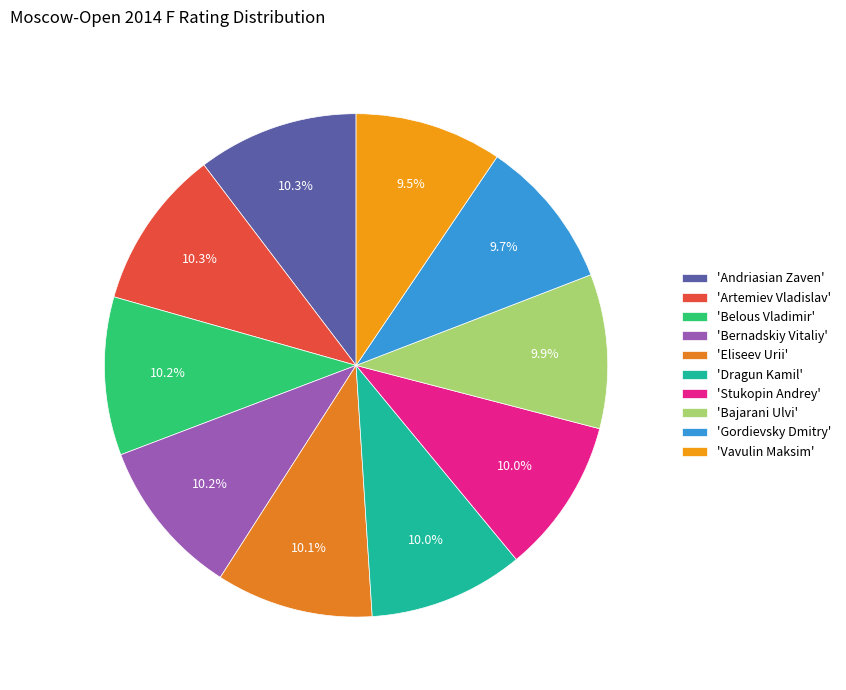

Count the number of slices in the pie.

10